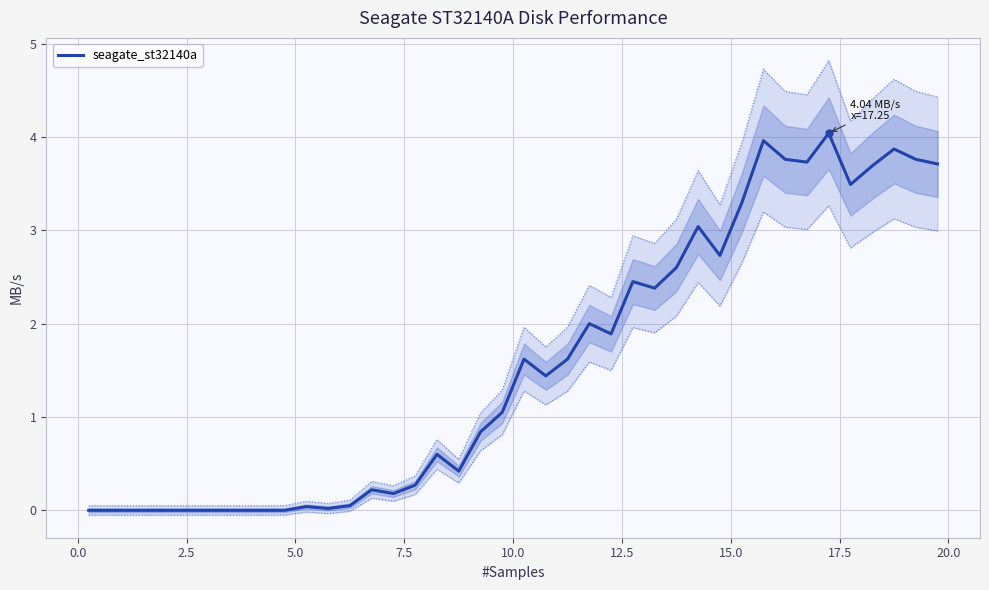

Count the number of values greater than 1.

21